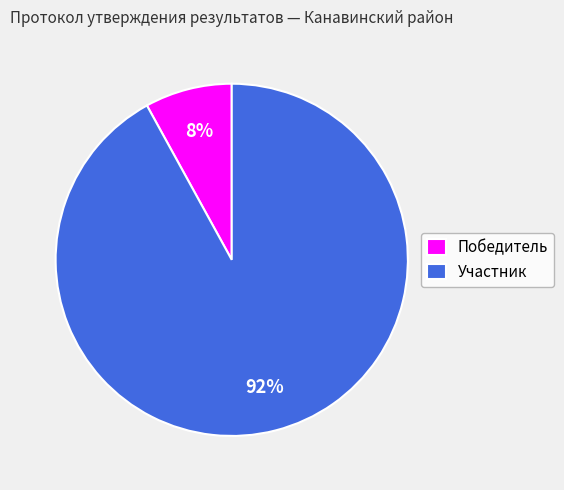

The Участник slice represents 81% of the pie. True or false?

False